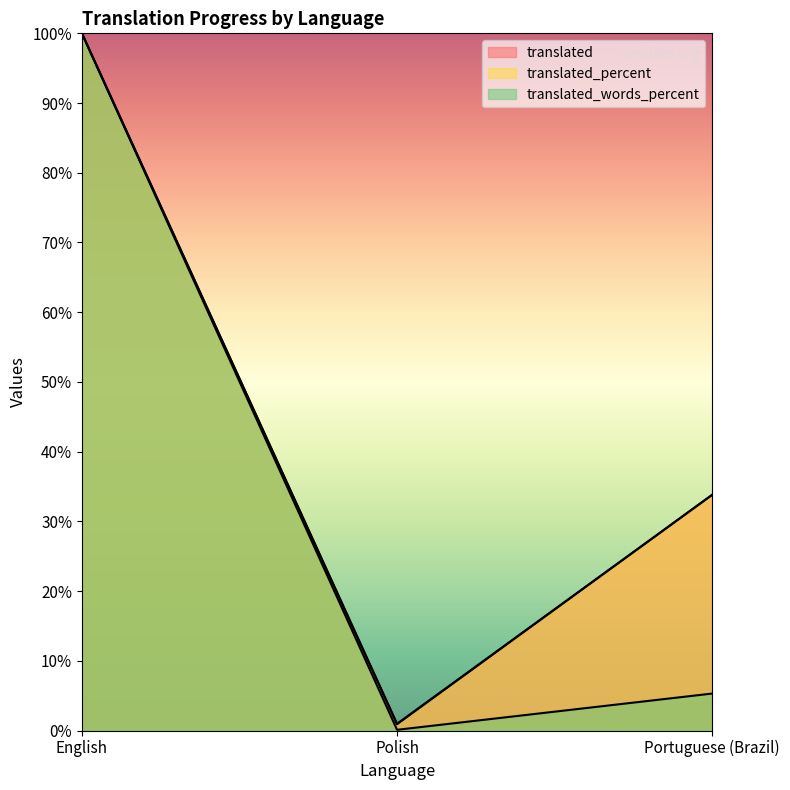

What is the maximum value shown in the chart?

100.0